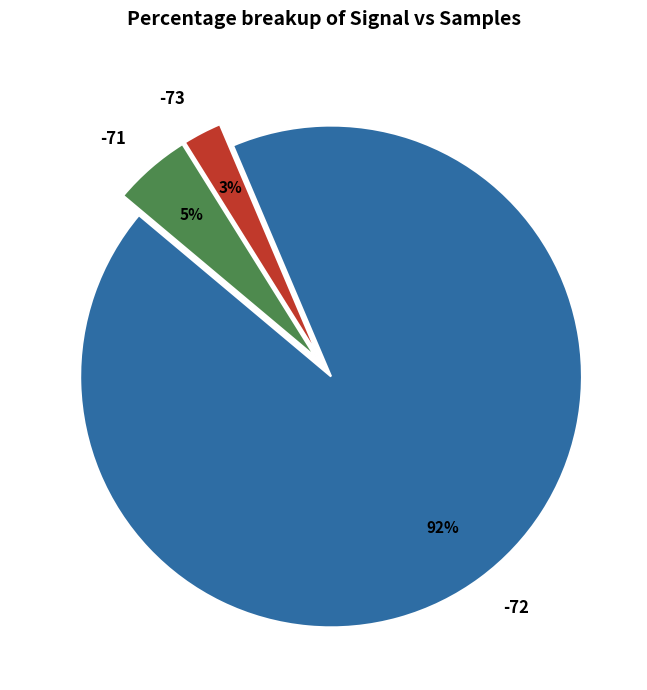

Rank the categories by value from highest to lowest.

-72, -71, -73